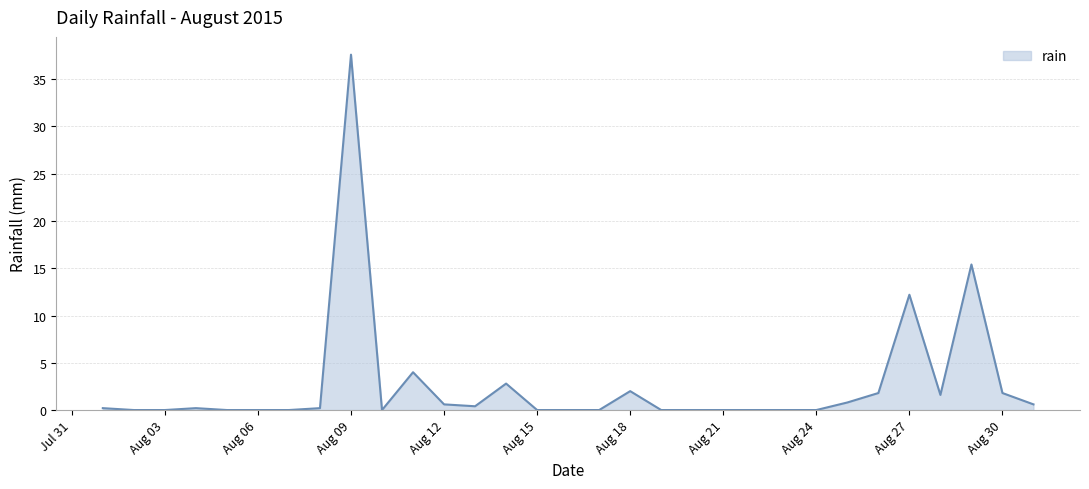

What is the difference between the maximum and minimum values?

37.6